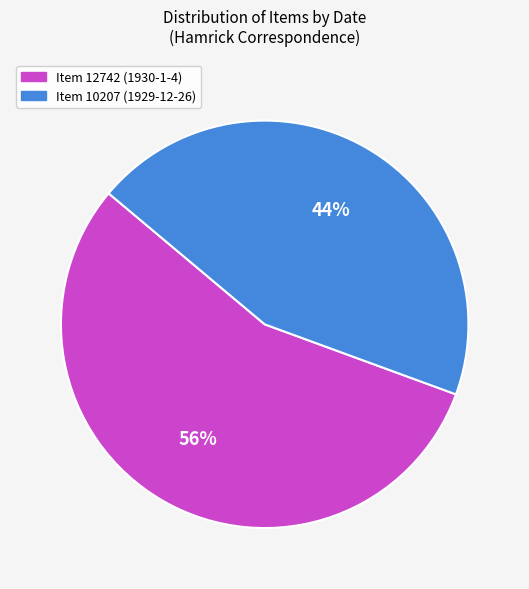

Count the number of slices in the pie.

2